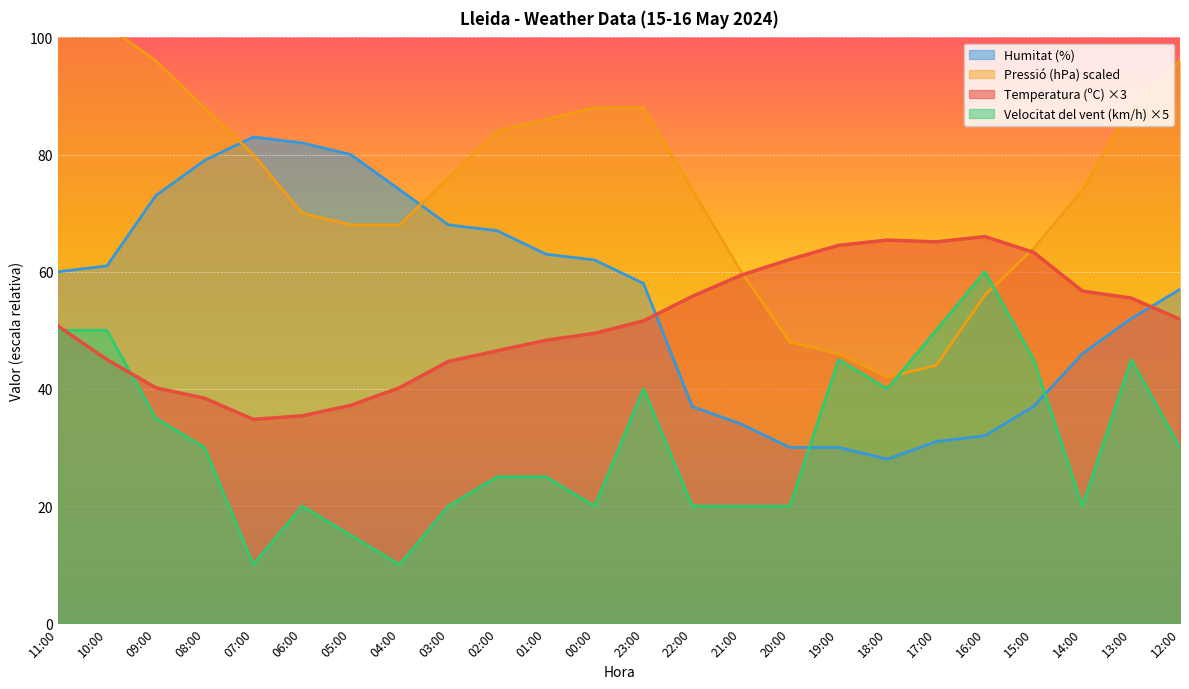

What is the difference between the maximum and minimum values in the Humitat (%) series?

55.0